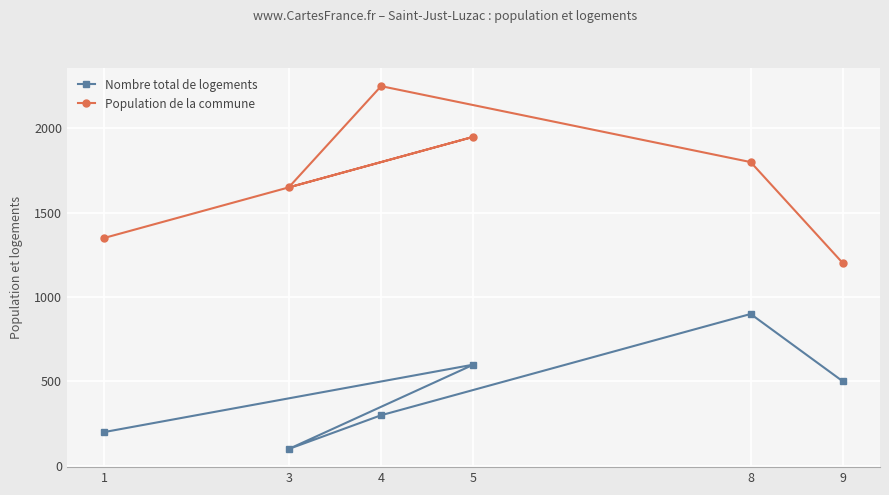

Between 5 and 8, which series saw the biggest shift?

Nombre total de logements